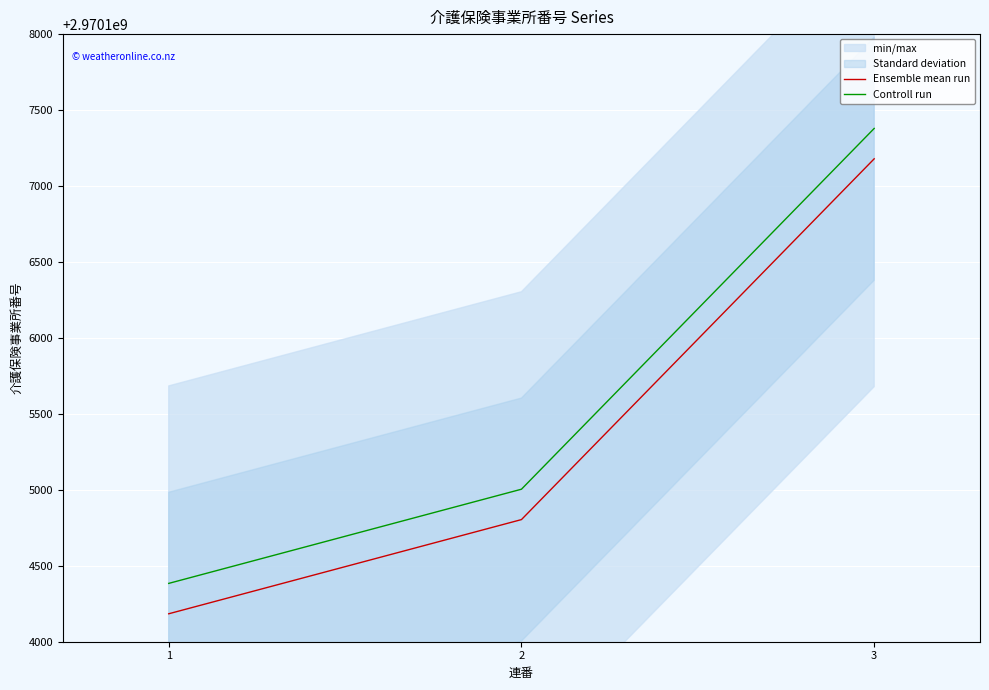

At which label does Ensemble mean run first exceed 2970104804?

3